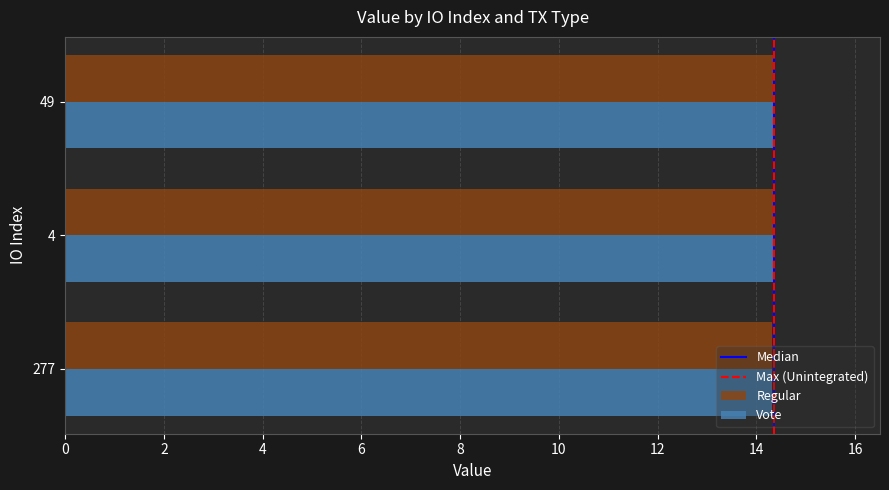

At how many categories does at least one series exceed 14?

3